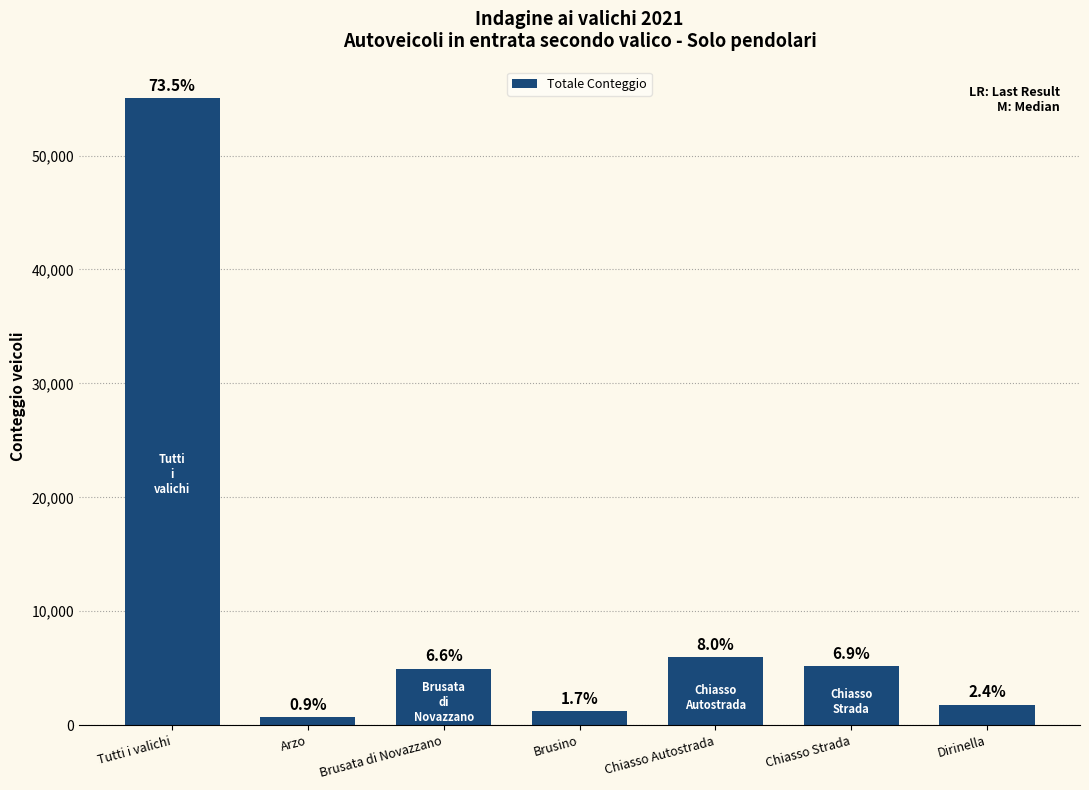

At which category does the chart reach its minimum across all series?

Arzo